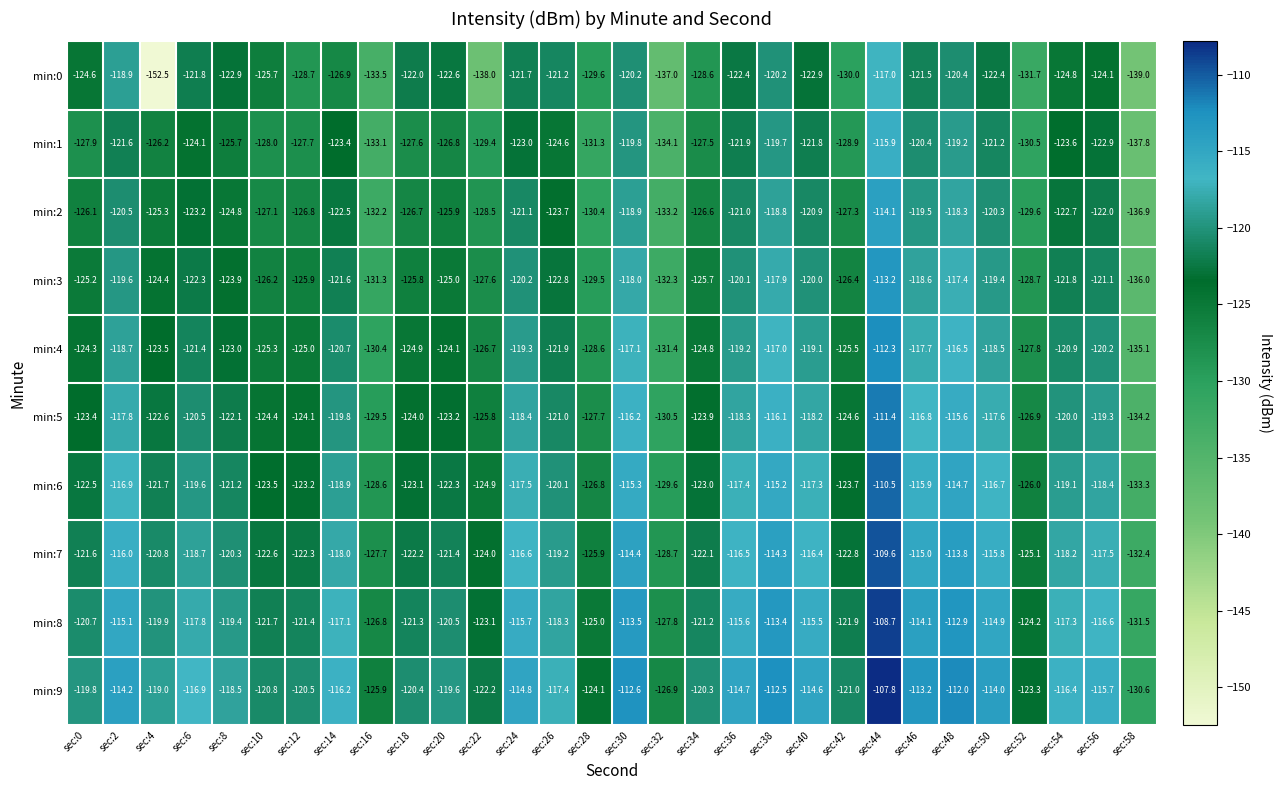

List the series in order of their peak value, highest first.

min:9, min:8, min:7, min:6, min:5, min:4, min:3, min:2, min:1, min:0